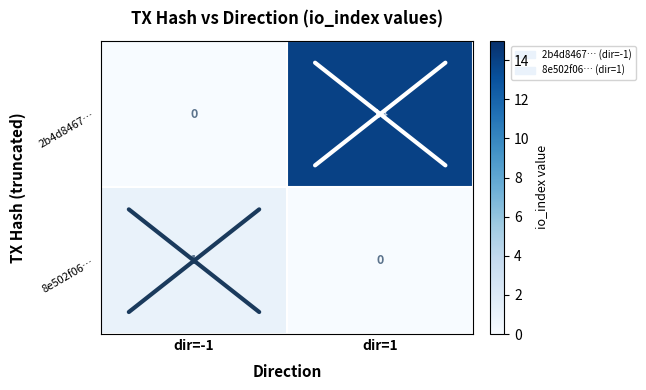

How many positive values does the 8e502f06… series have?

1